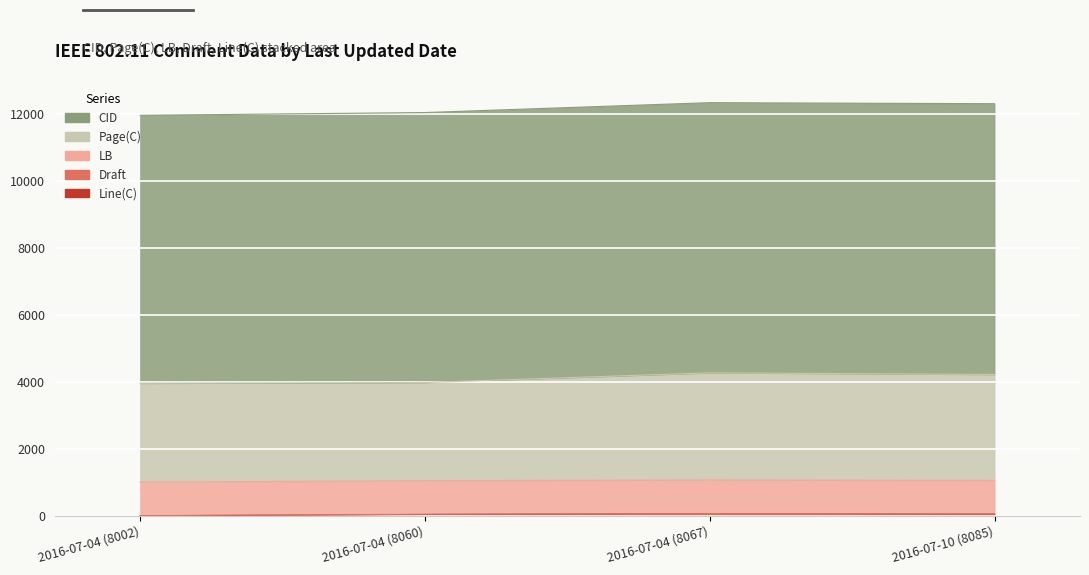

Where is Line(C) nearest to the value 31?

2016-07-04 (8060)